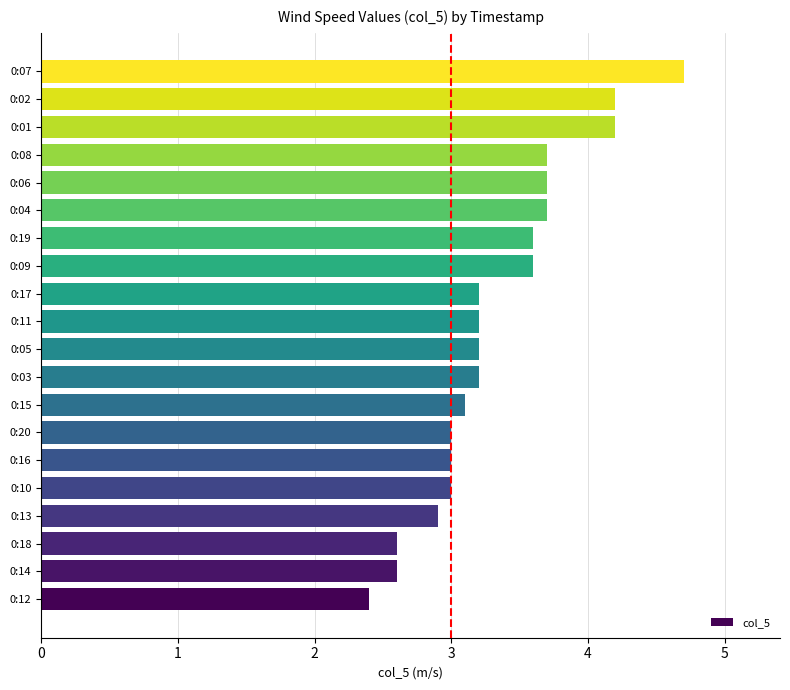

How many series are shown in this chart?

1